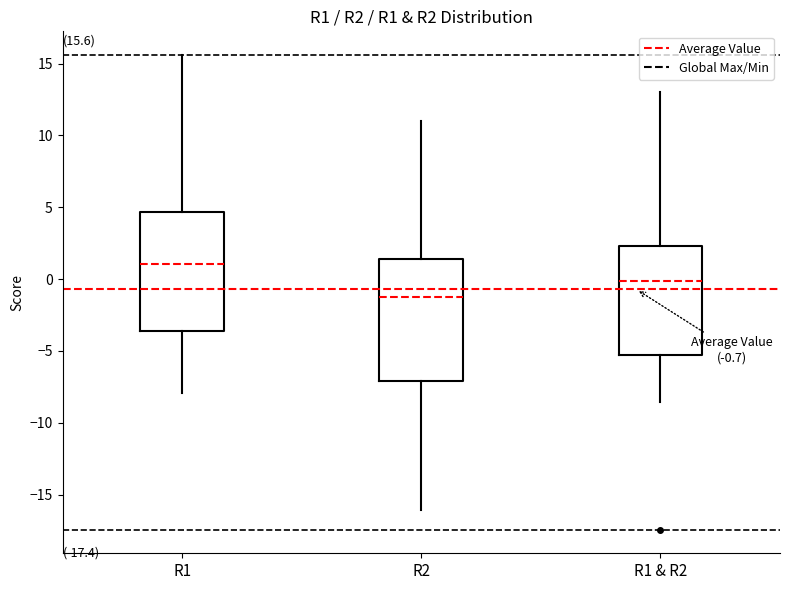

Which box's median line is the highest?

R1